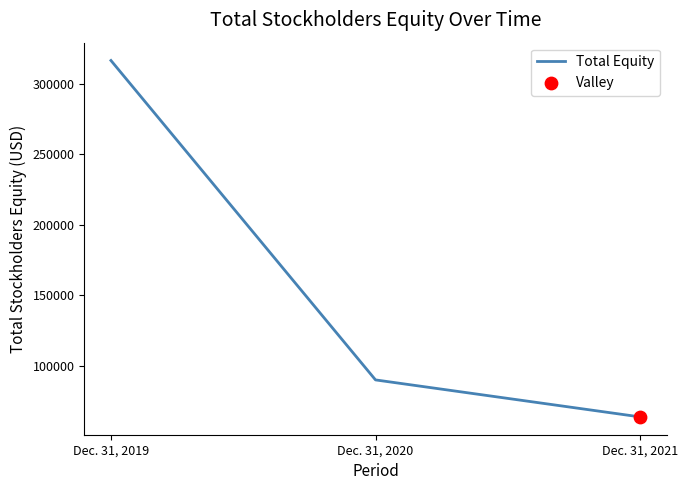

Which has a higher value, Dec. 31, 2020 or Dec. 31, 2019?

Dec. 31, 2019